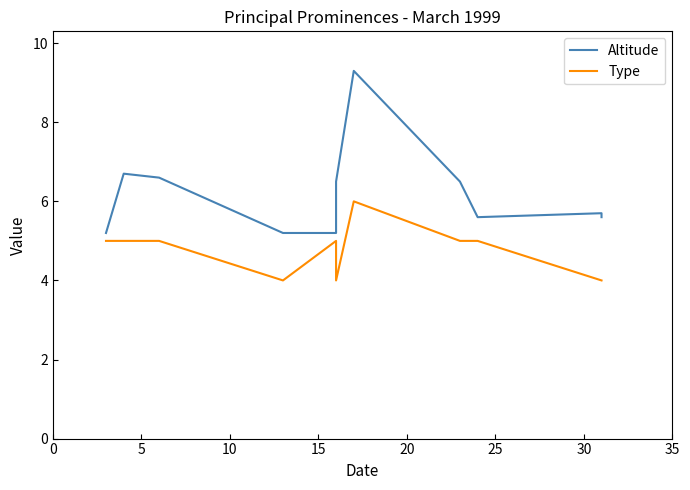

What are all the series names shown in the legend?

Altitude, Type